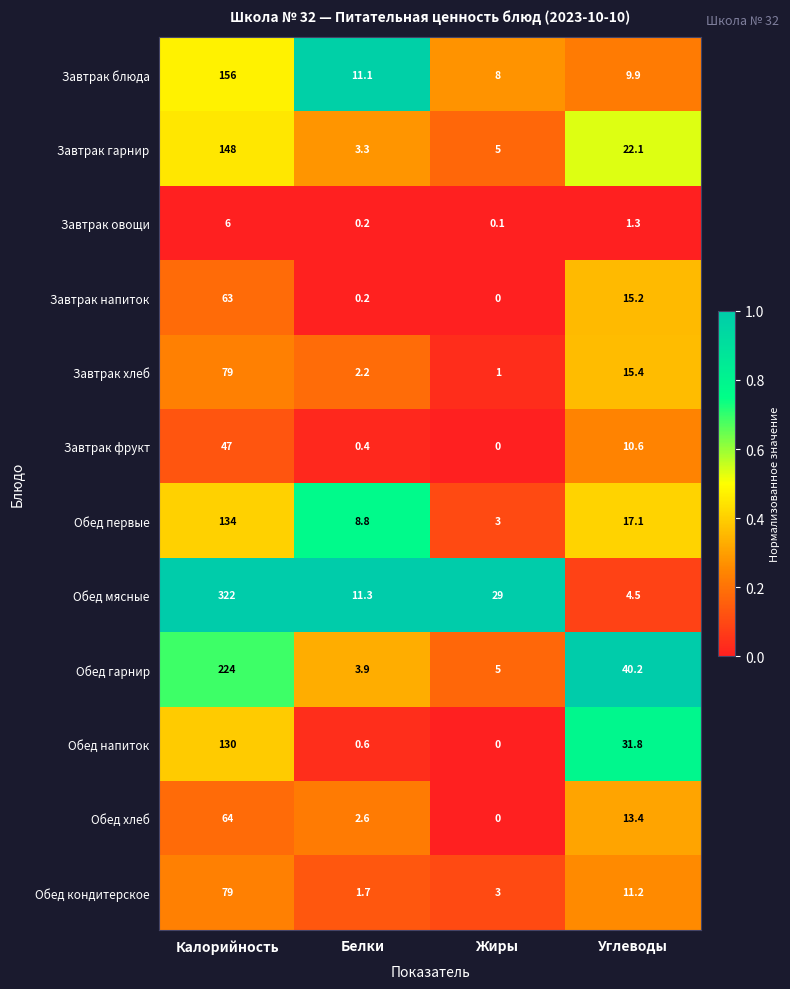

At which label is Обед кондитерское closest to 40?

Углеводы